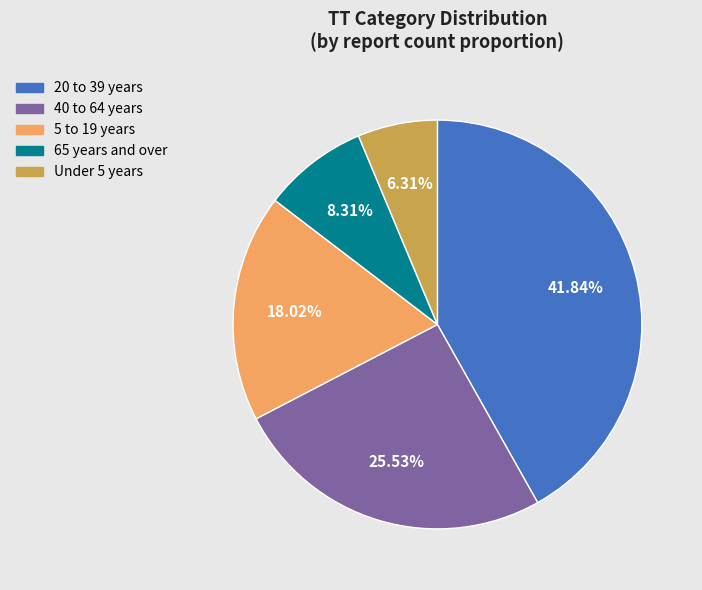

Rank the categories by value from highest to lowest.

20 to 39 years, 40 to 64 years, 5 to 19 years, 65 years and over, Under 5 years